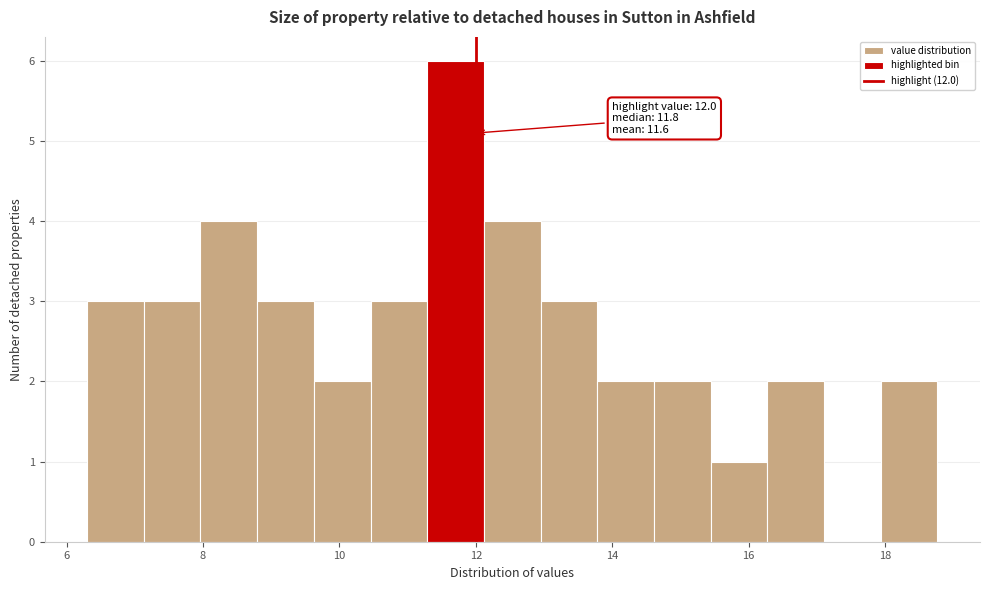

Over which range of the x-axis is the bar tallest?

11.2 to 12.2